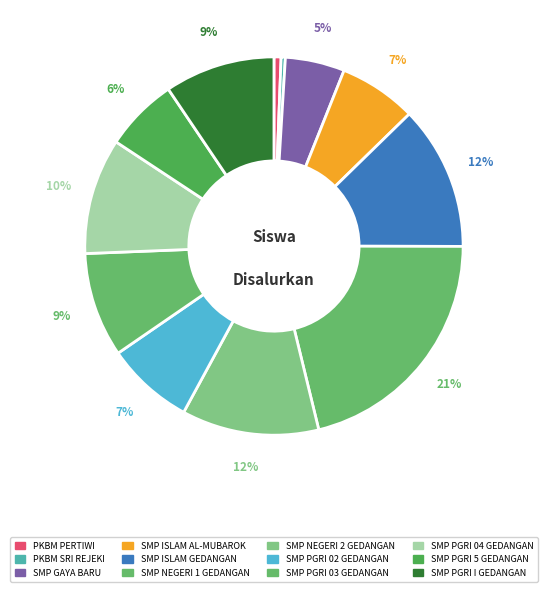

True or false: SMP PGRI 02 GEDANGAN accounts for 7% of the total.

True